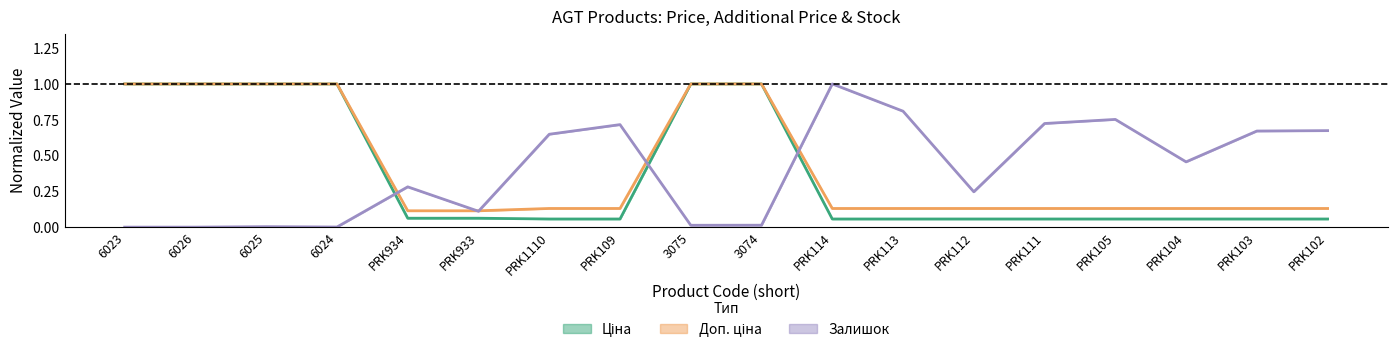

What is the difference between the maximum and second lowest values in the Залишок series?

1.0